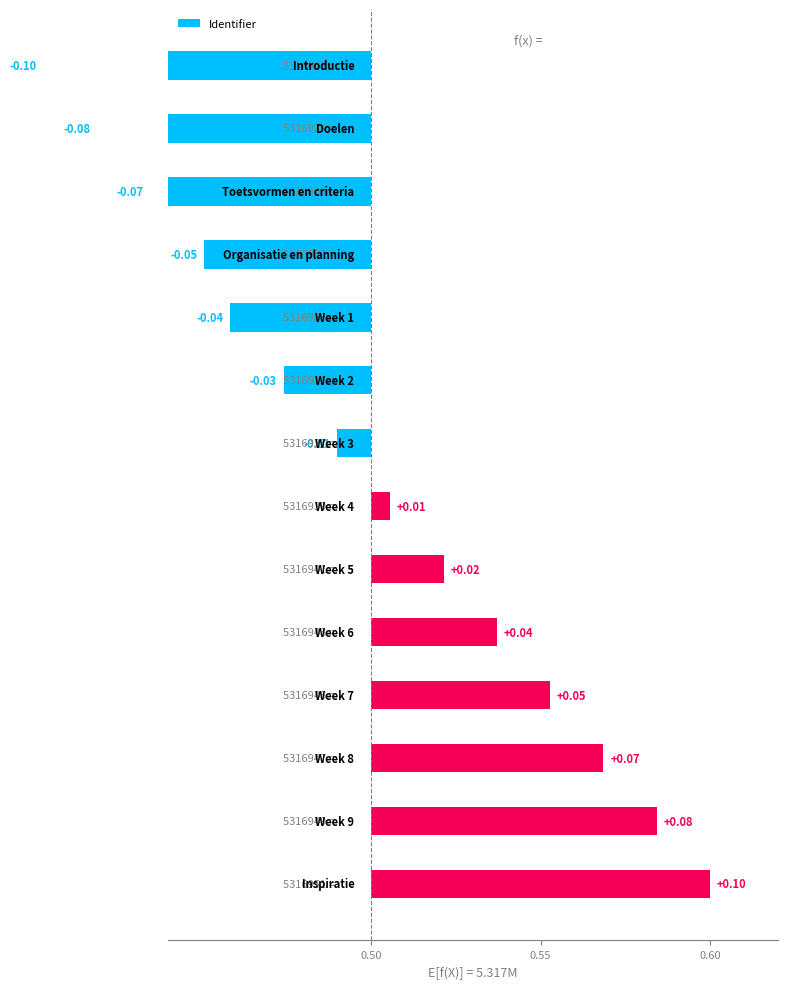

Reading right to left, what are all the values shown in this chart?

0.1	0.1	0.1	0.1	0.0	0.0	0.0	-0.0	-0.0	-0.0	-0.0	-0.1	-0.1	-0.1